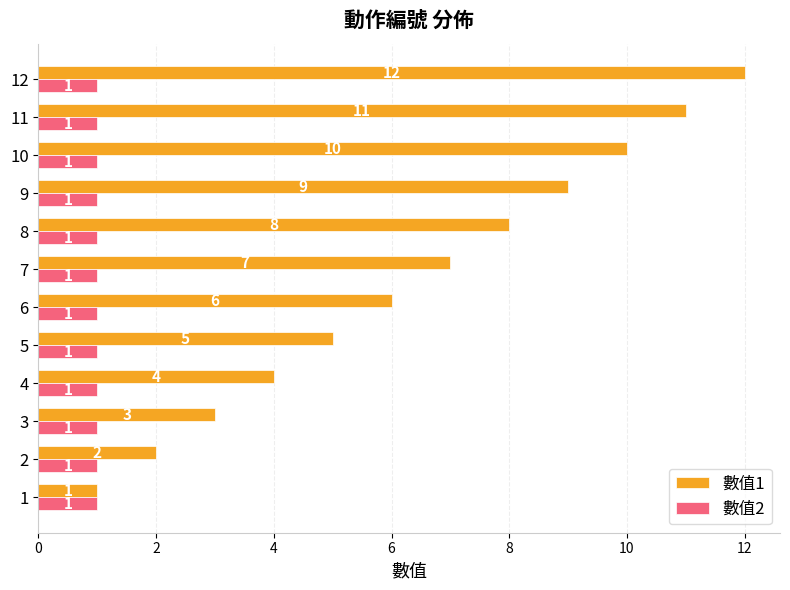

What is the maximum value shown in the chart?

12